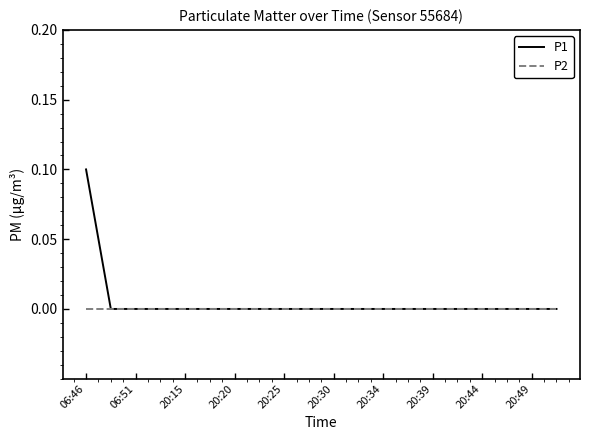

Does the chart have visible grid lines?

No